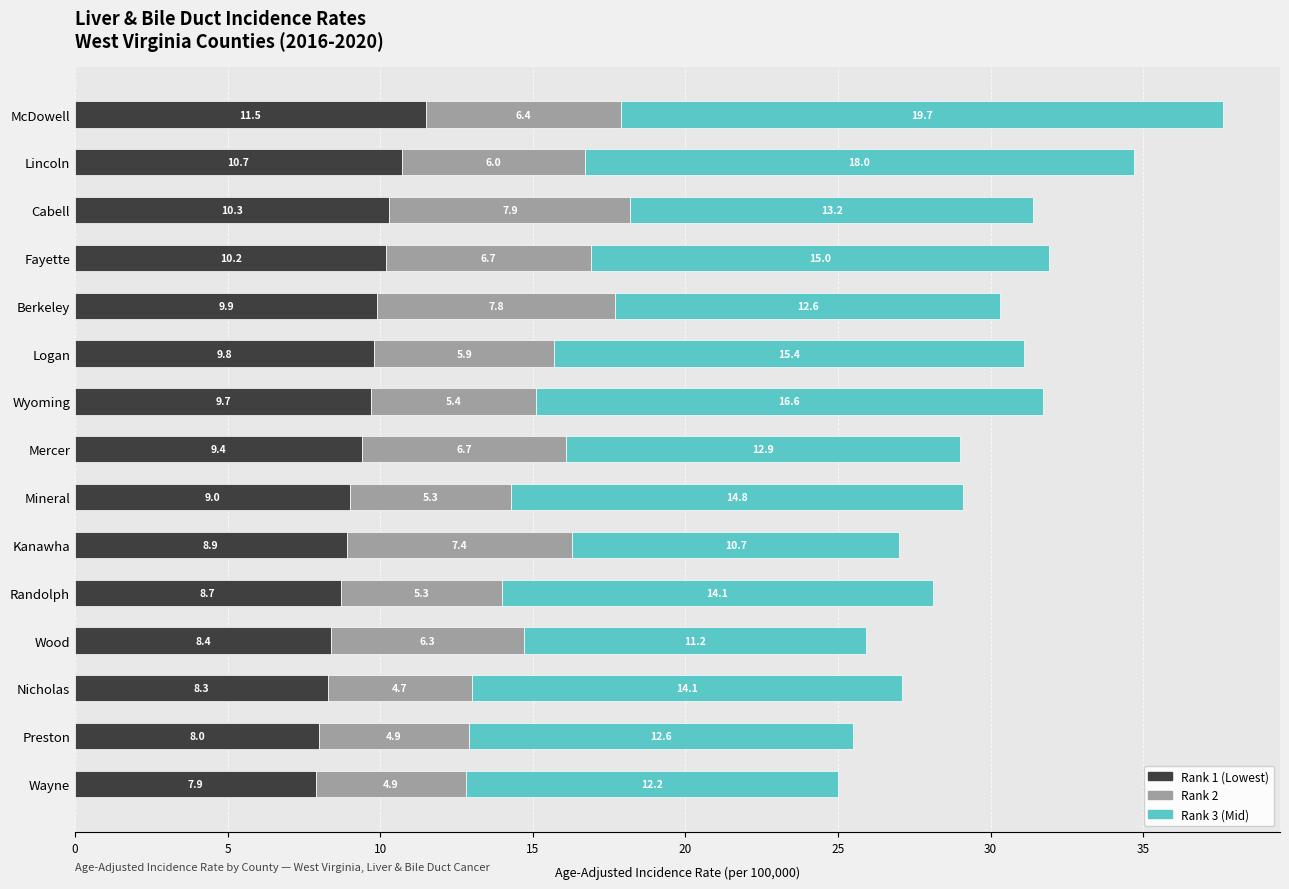

True or false: Rank 1 (Lowest) has a value of 9.9 at Berkeley.

True